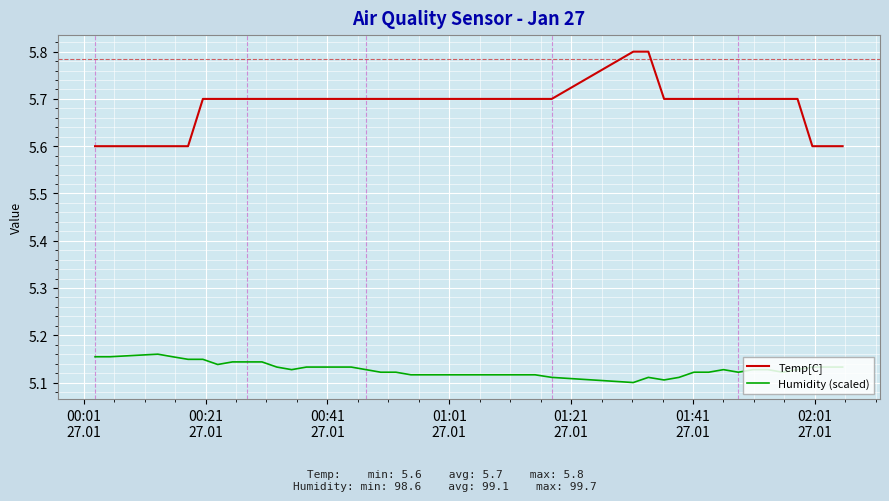

Which series has the largest total across all categories?

Temp[C]